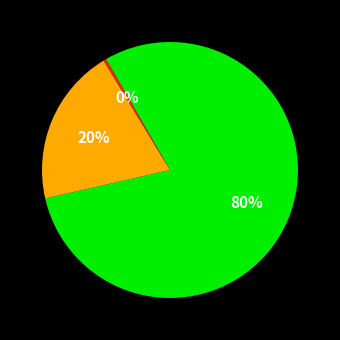

Does any single category account for the majority?

Yes